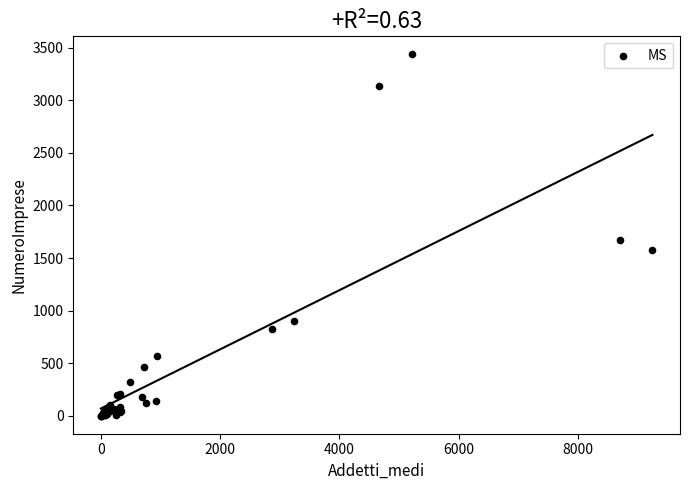

What Y value in the scatter plot is closest to 1719?

1671